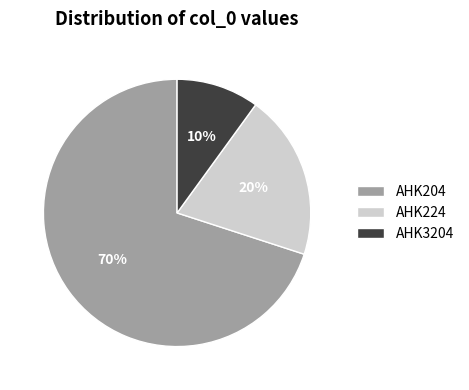

Which slice is the largest?

AHK204